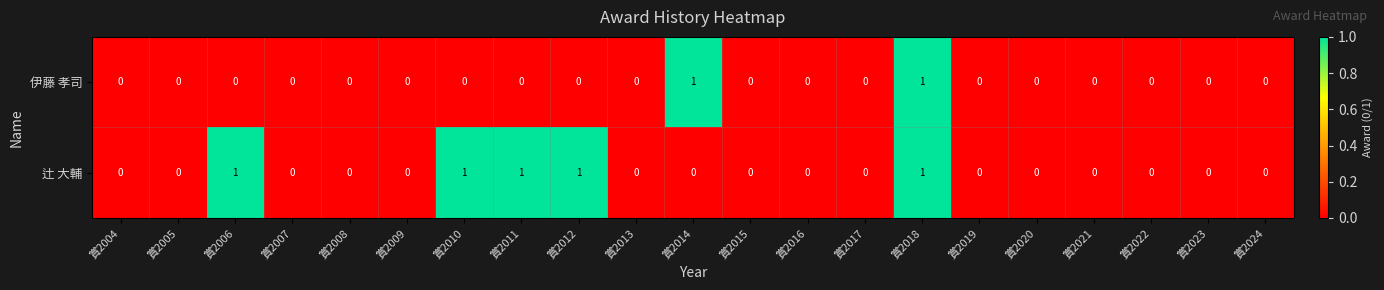

How many series are shown in this chart?

2